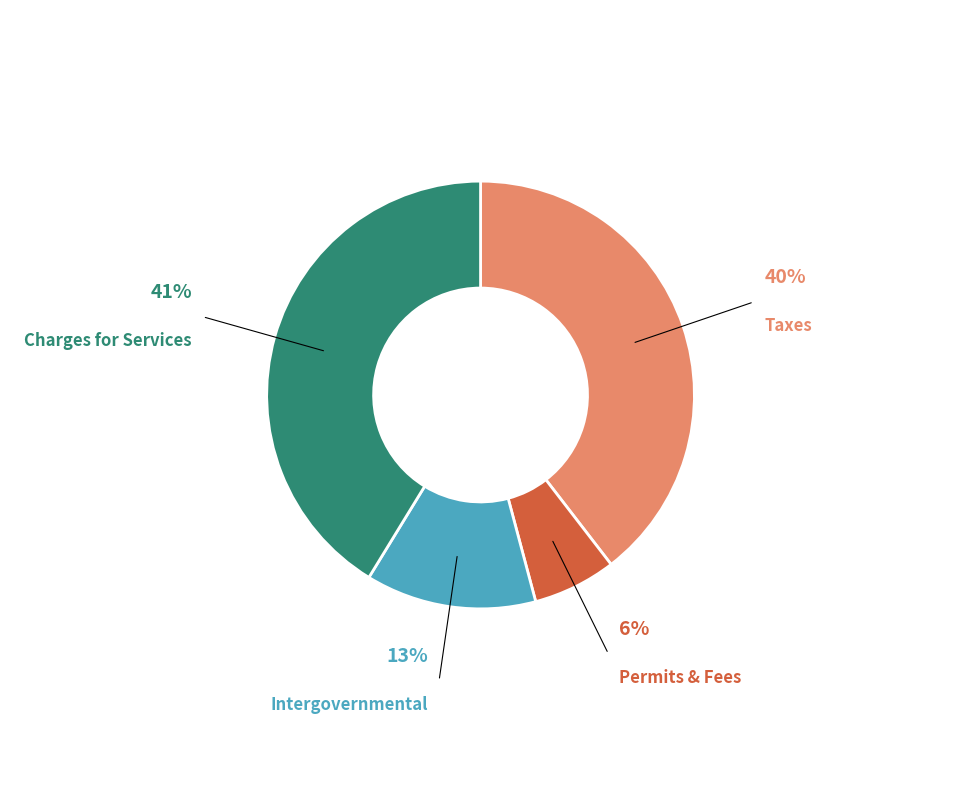

Is there any slice that represents more than half of the pie?

No